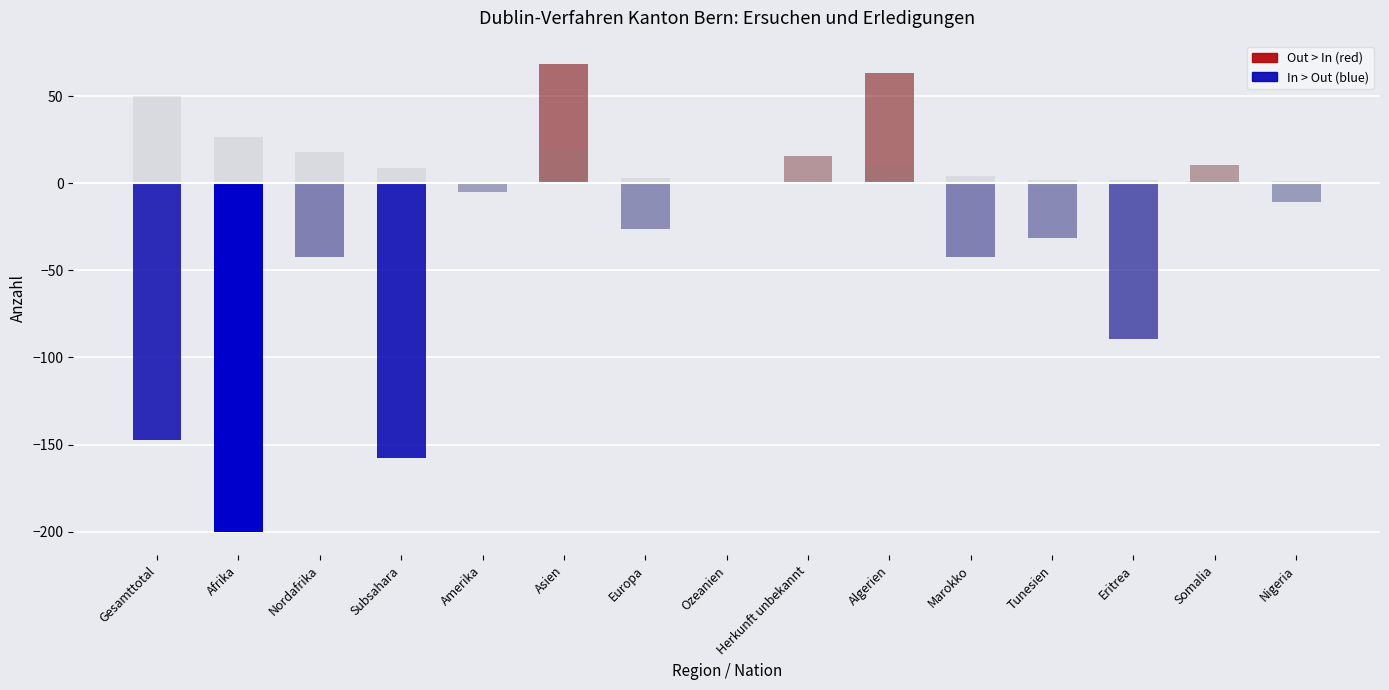

Is it true that the value at Nordafrika is 8.9?

False